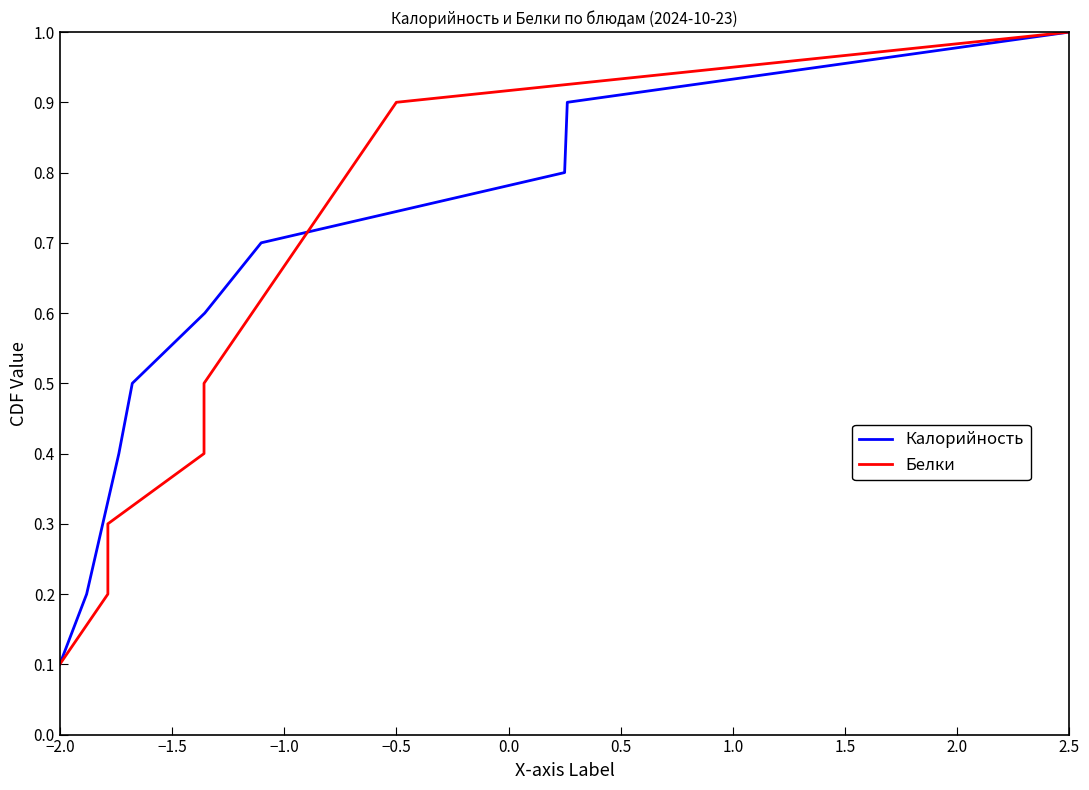

What is the highest value of the Калорийность series?

1.0